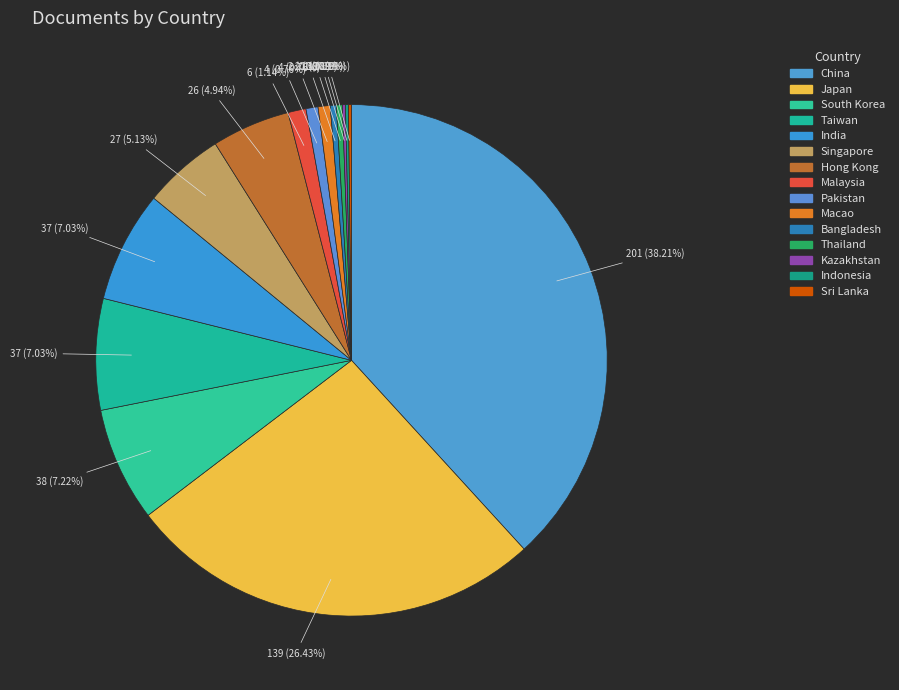

Which slice is the largest?

China